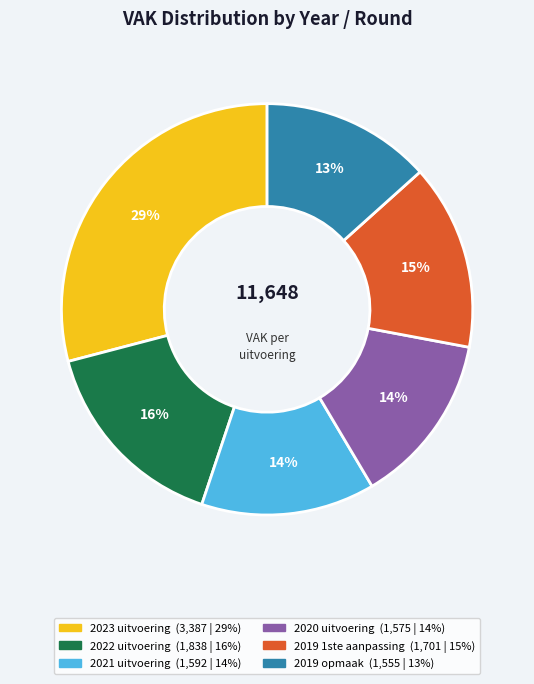

How many slices are in this pie chart?

6